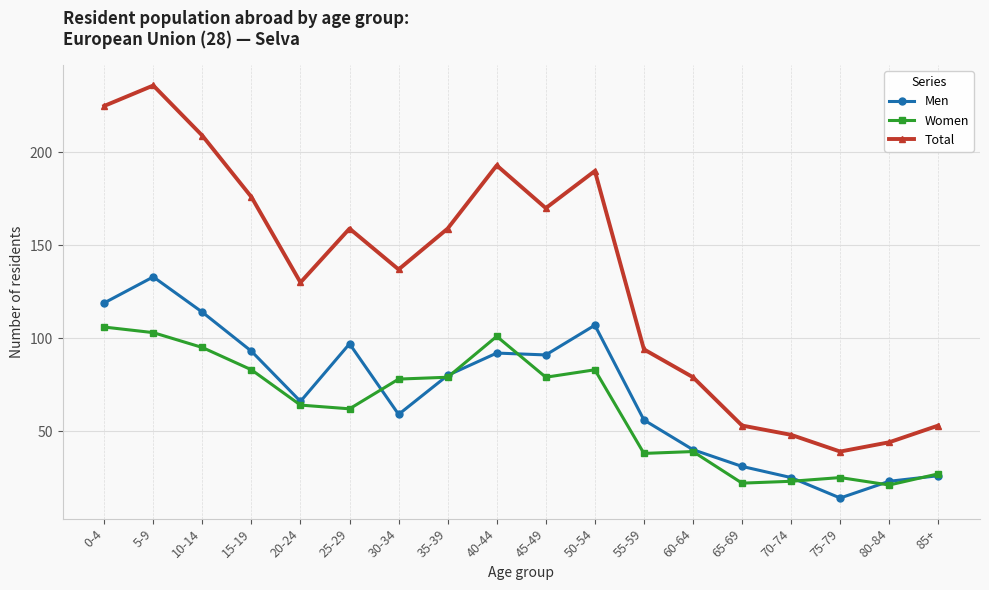

Rank the series at 50-54 from highest to lowest value.

Total, Men, Women